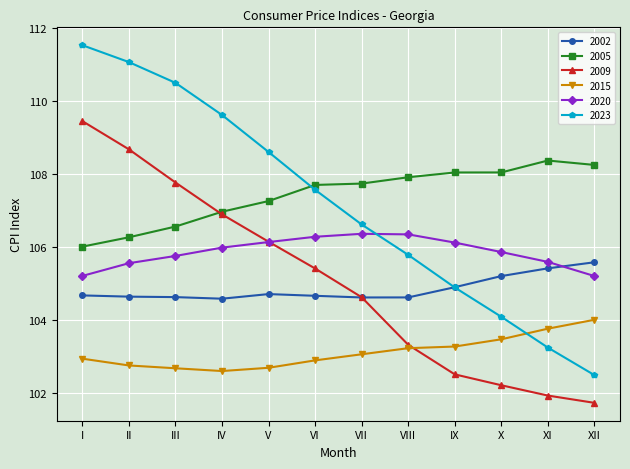

What is the value of the 2009 point at the 7th from the left?

104.6